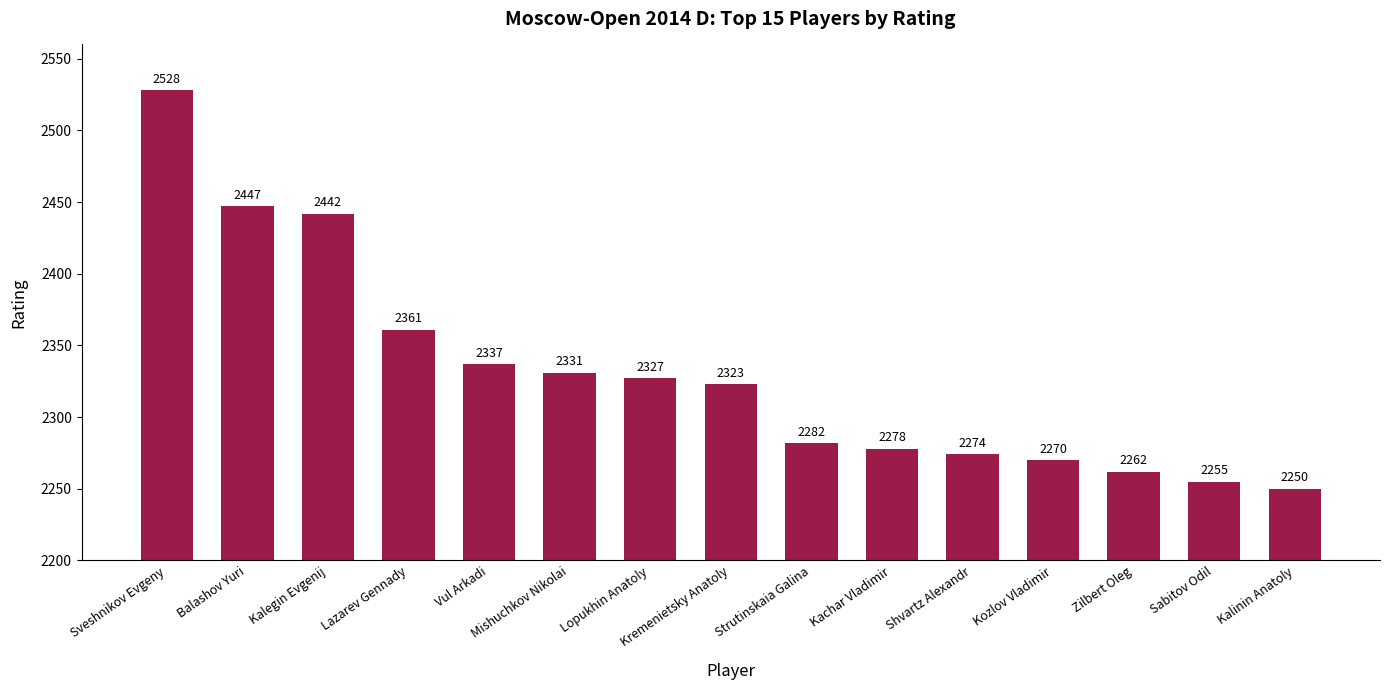

Which has a higher value, Kozlov Vladimir or Vul Arkadi?

Vul Arkadi